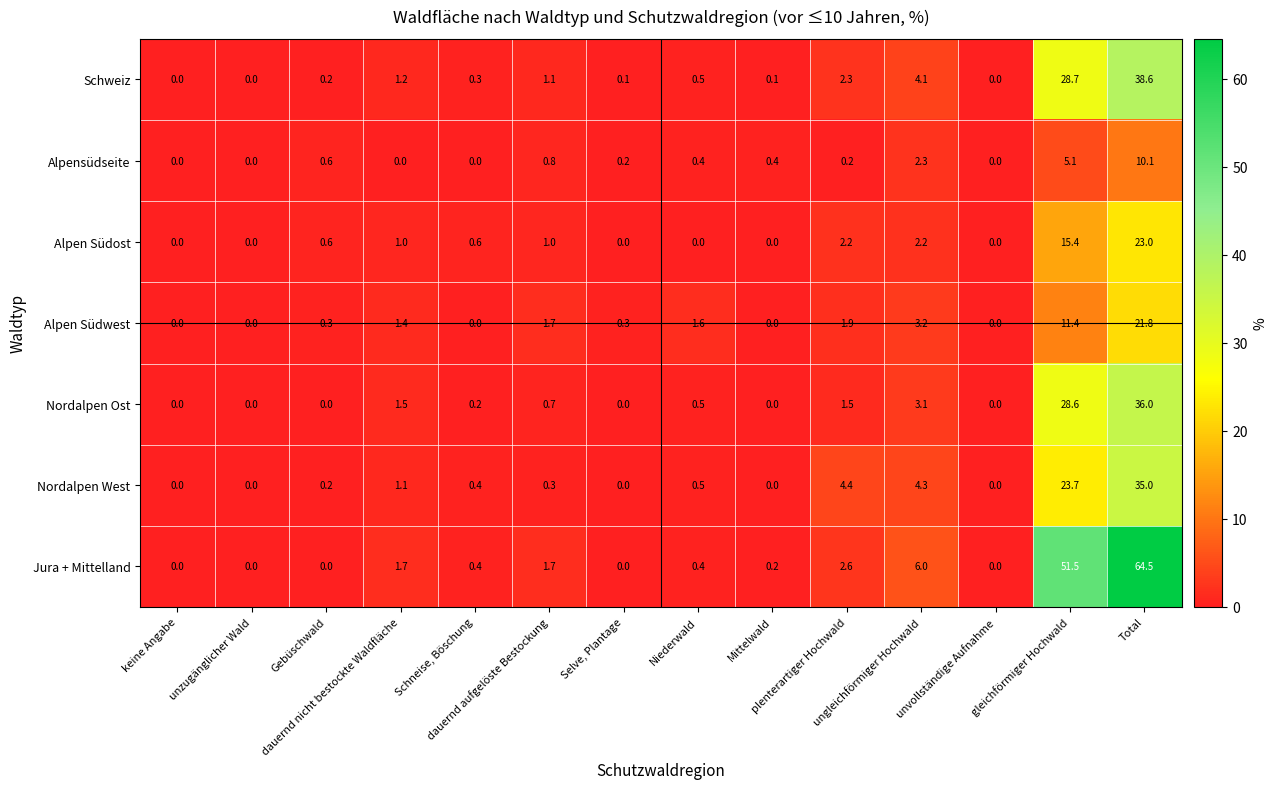

What is the difference between the maximum and minimum values in the Alpen Südwest series?

21.8